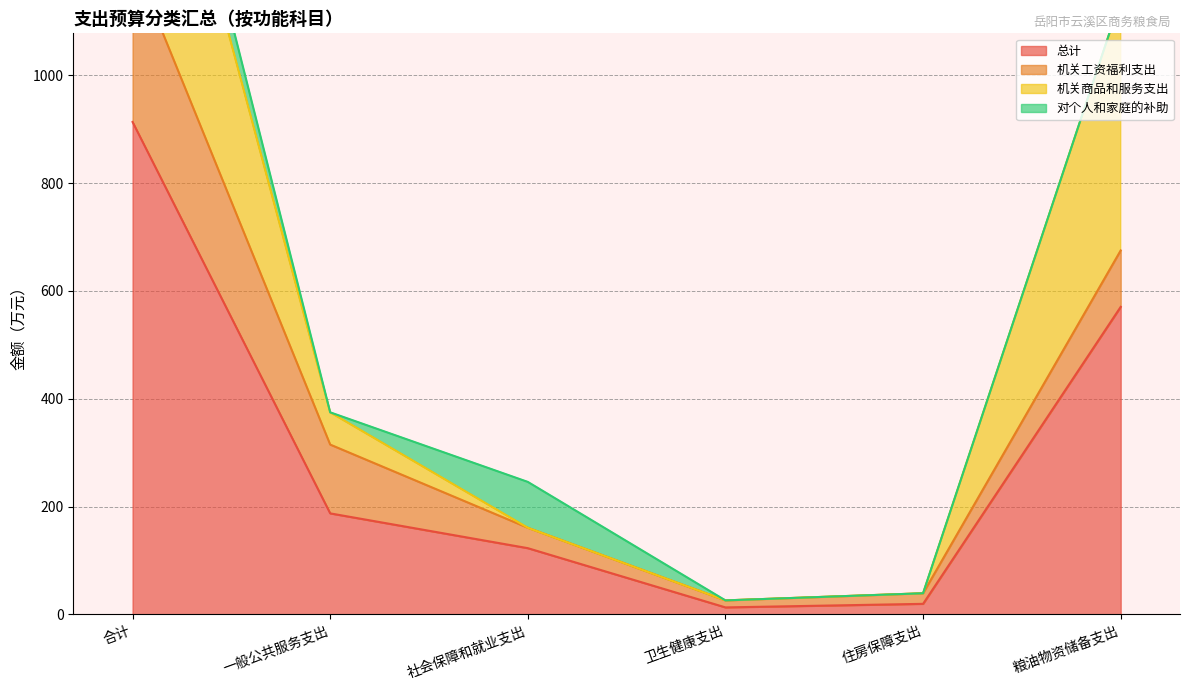

Which series changed the most between 一般公共服务支出 and 卫生健康支出?

总计